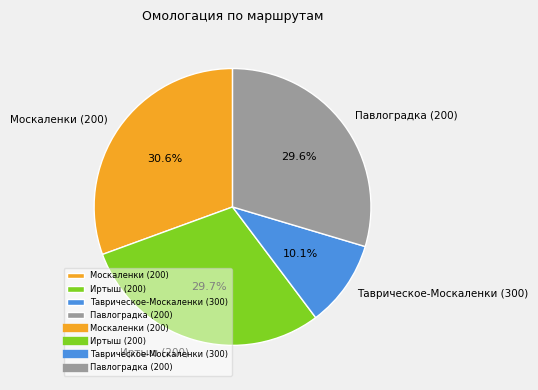

What is the smallest slice in the pie chart?

Таврическое-Москаленки (300)